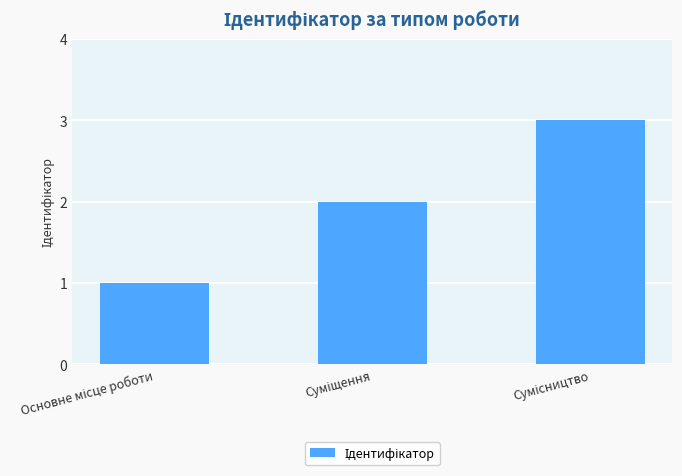

What is the sum of all values?

6